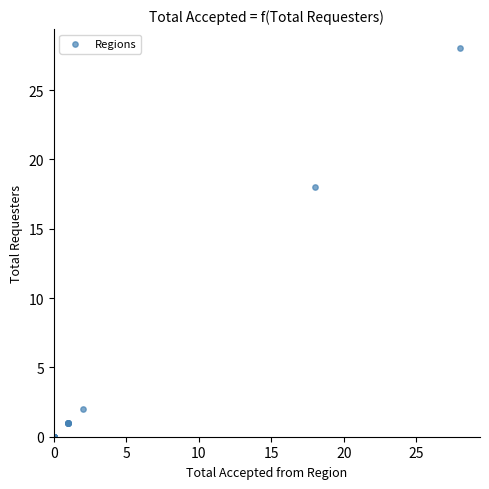

What Y value in the scatter plot is closest to 14?

18